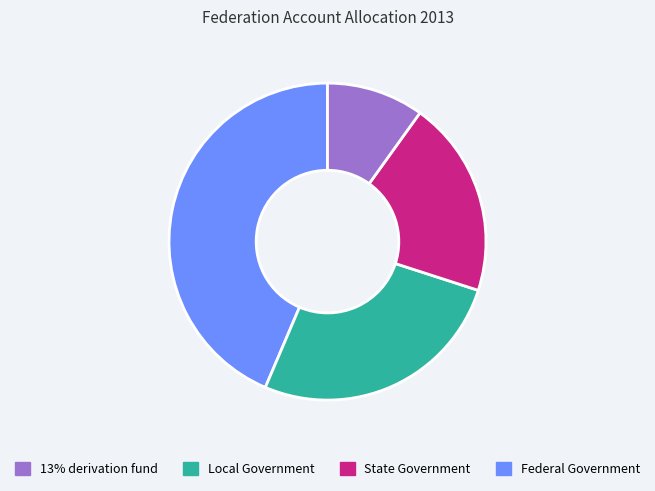

Is there any slice that represents more than half of the pie?

No